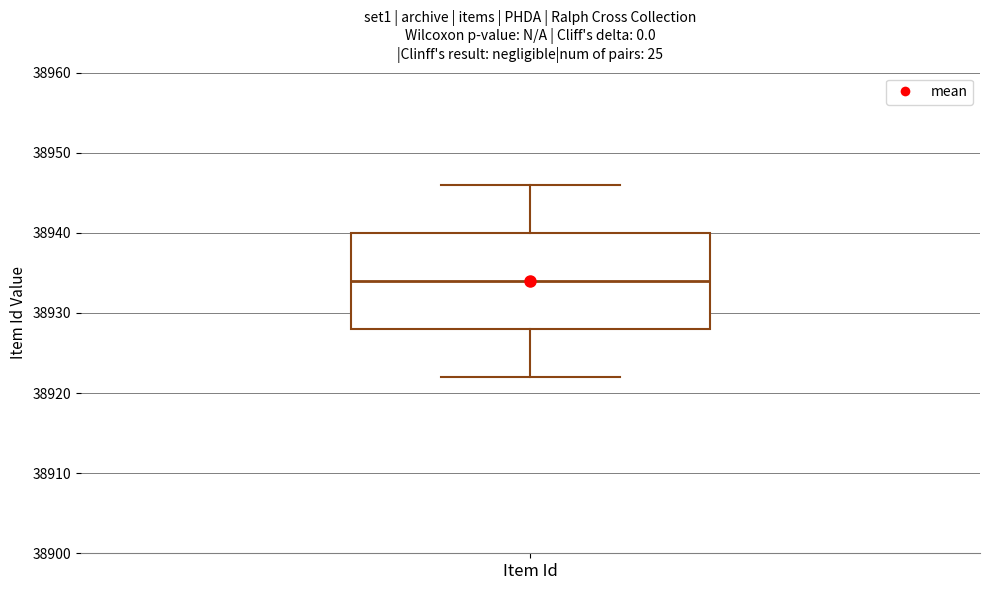

Read this box plot against the y-axis: the position of the median line, the range covered by the box, and the ends of both whiskers. The values are not printed on the chart, so give them approximately, as read against the axis.

median 38934, box 38928 to 38940, whiskers 38922 to 38946